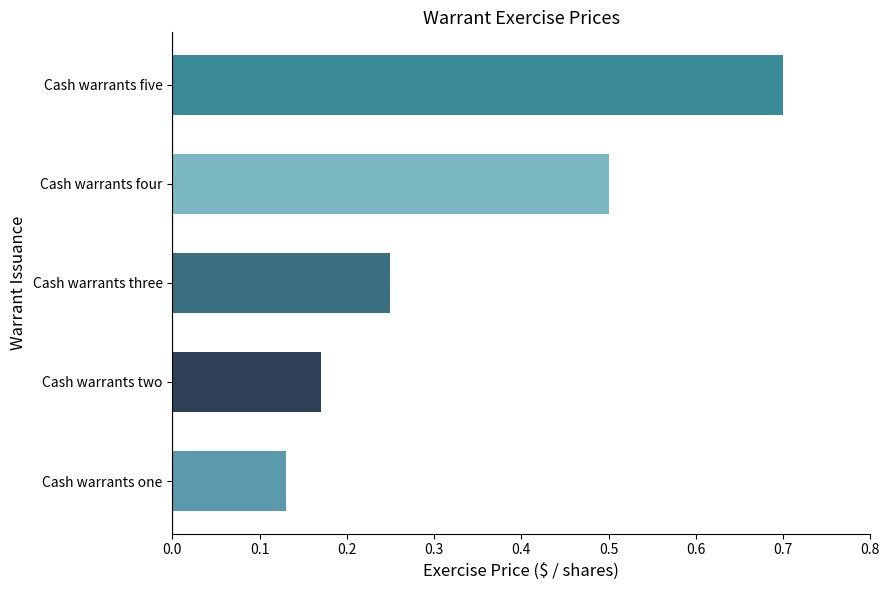

Rank the categories by value from highest to lowest.

Cash warrants five, Cash warrants four, Cash warrants three, Cash warrants two, Cash warrants one